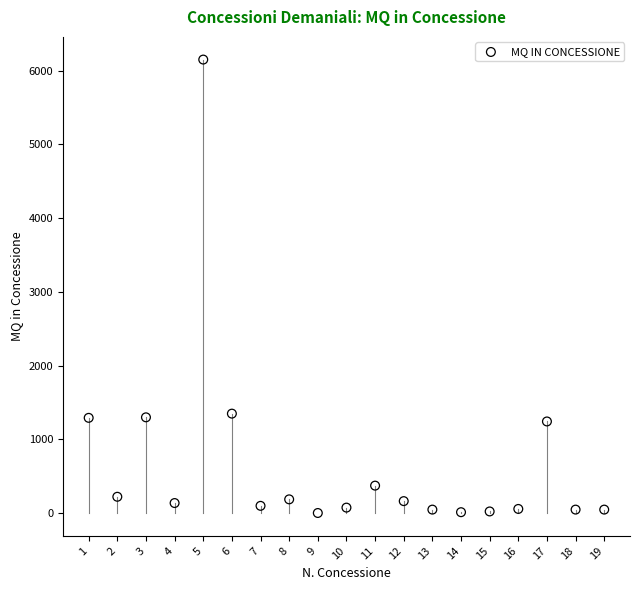

What is the range of Y values (max minus min)?

6147